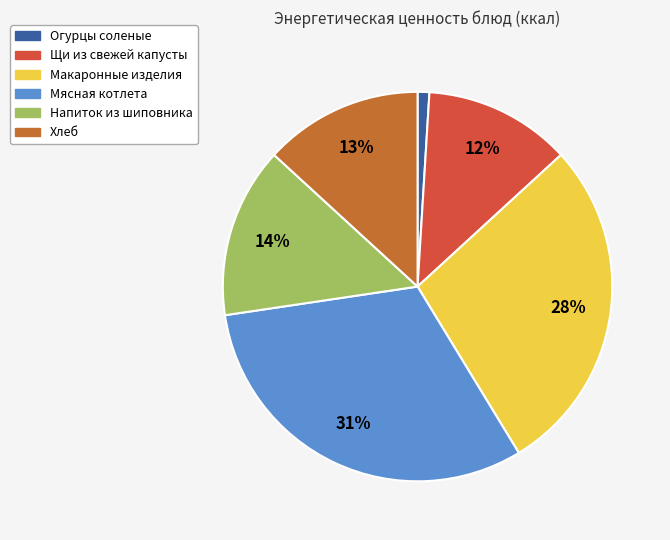

The Напиток из шиповника slice represents 14% of the pie. True or false?

True